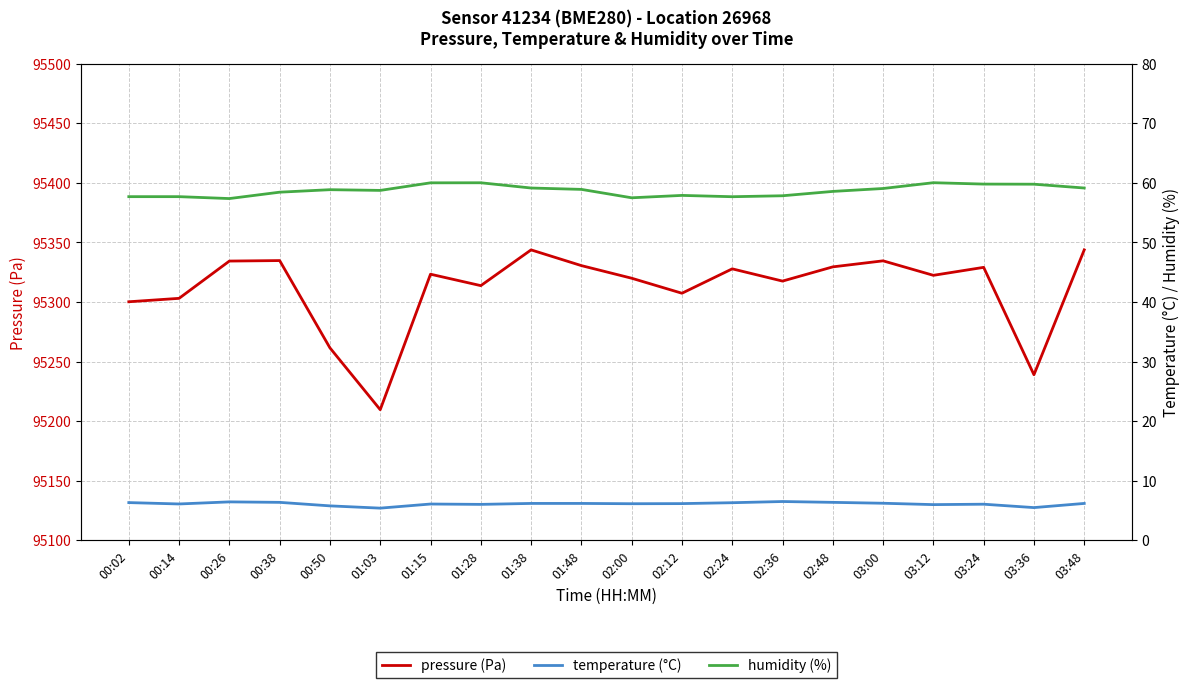

Which category has the highest value in the pressure (Pa) series?

01:38